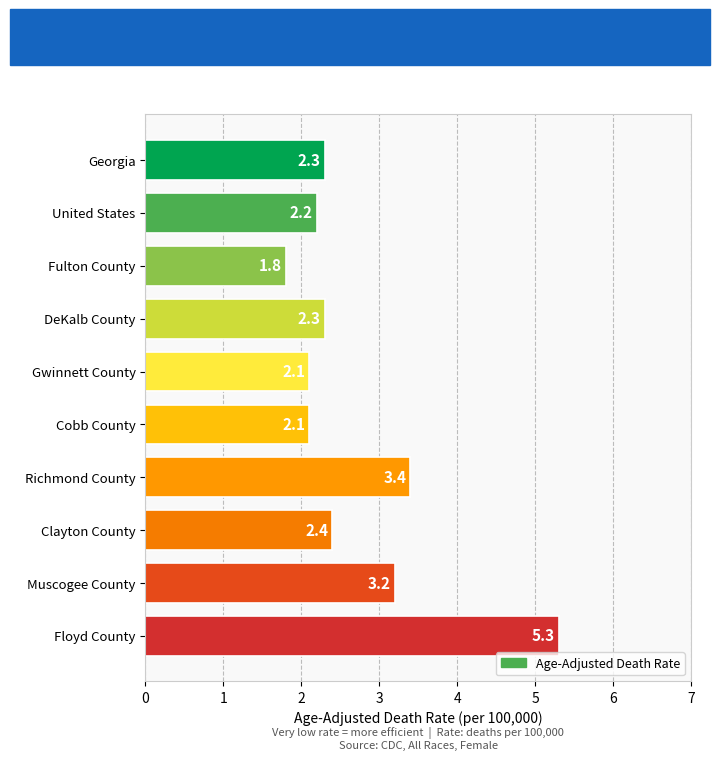

How many categories are shown in the chart?

10